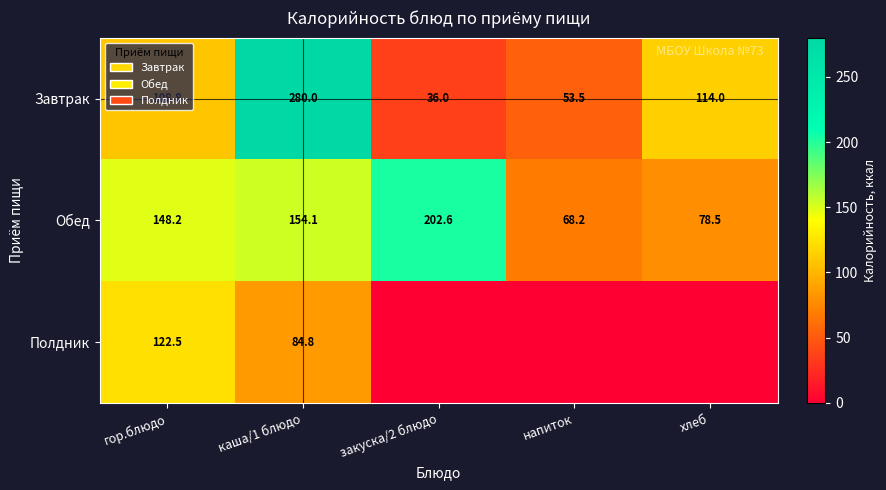

What is the spread (max minus min) of values at хлеб?

114.0